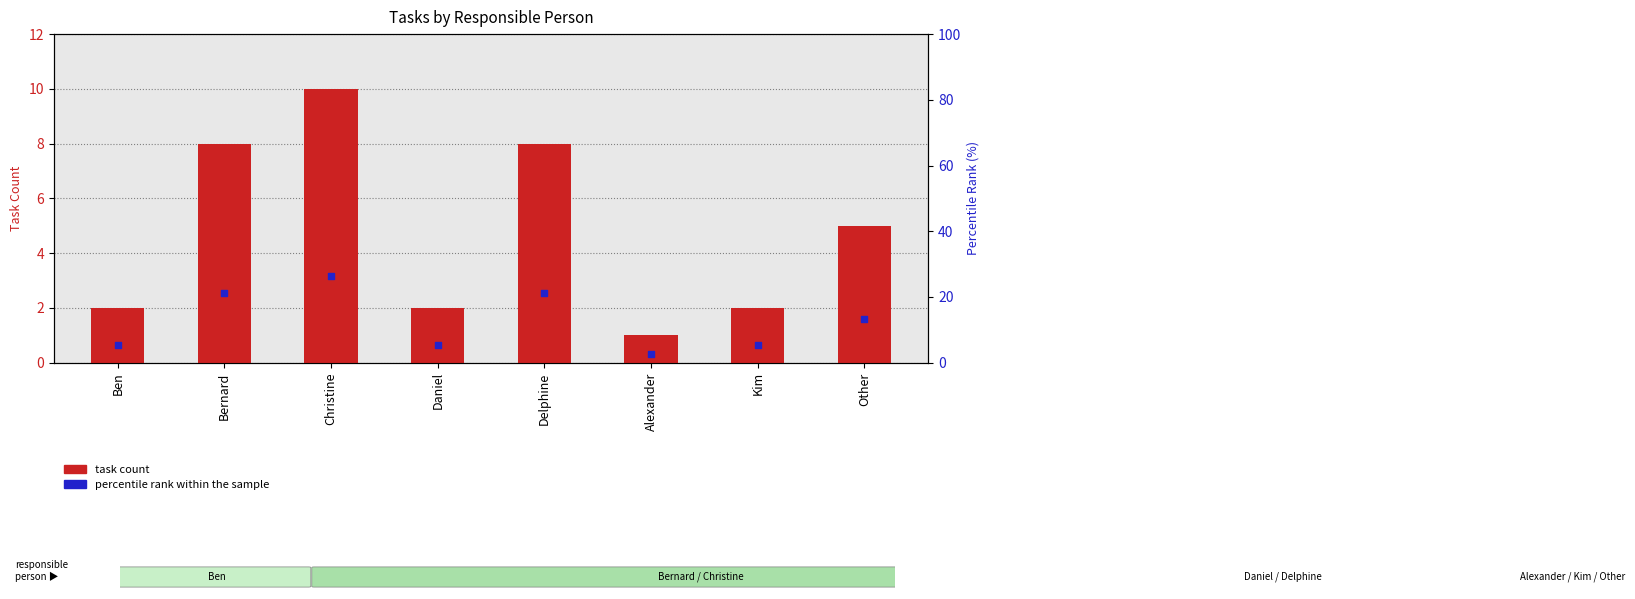

Is the value of task count at Ben greater than the value of percentile rank within the sample at Delphine?

No